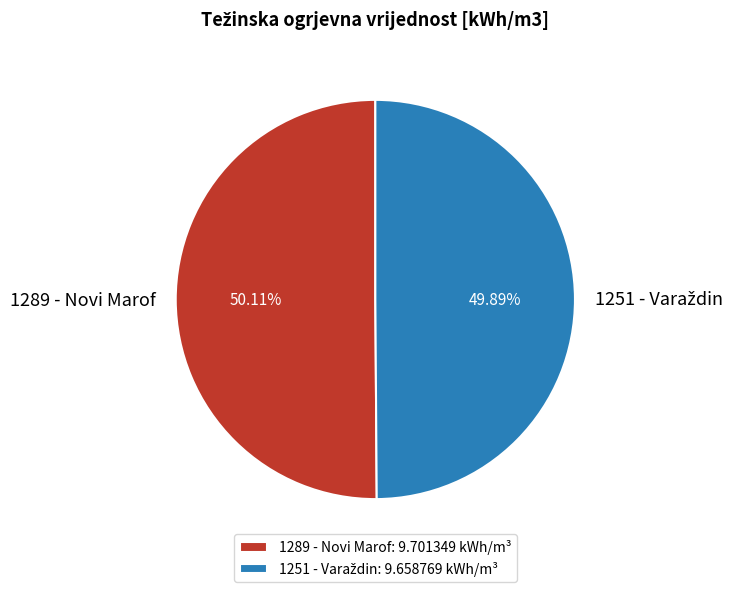

Is there any slice that represents more than half of the pie?

Yes